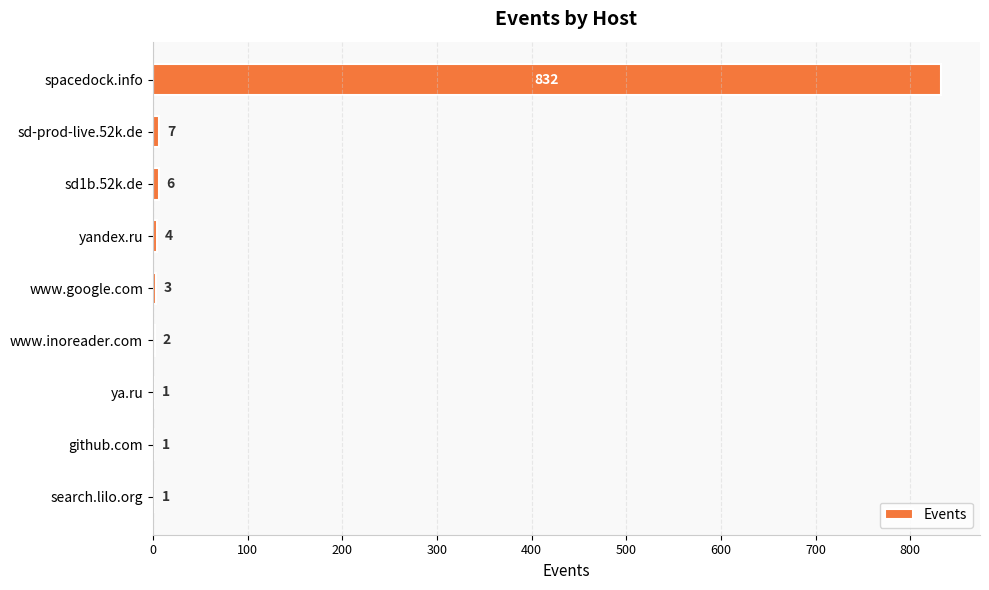

What is the change in value from spacedock.info to www.inoreader.com?

-830